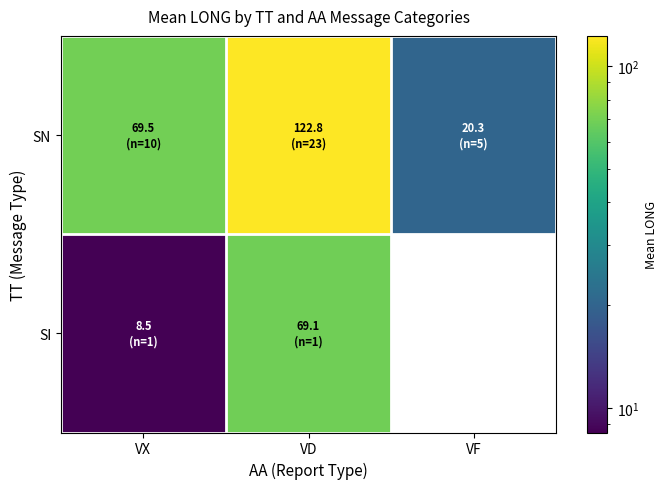

Which series has the largest total across all categories?

SN